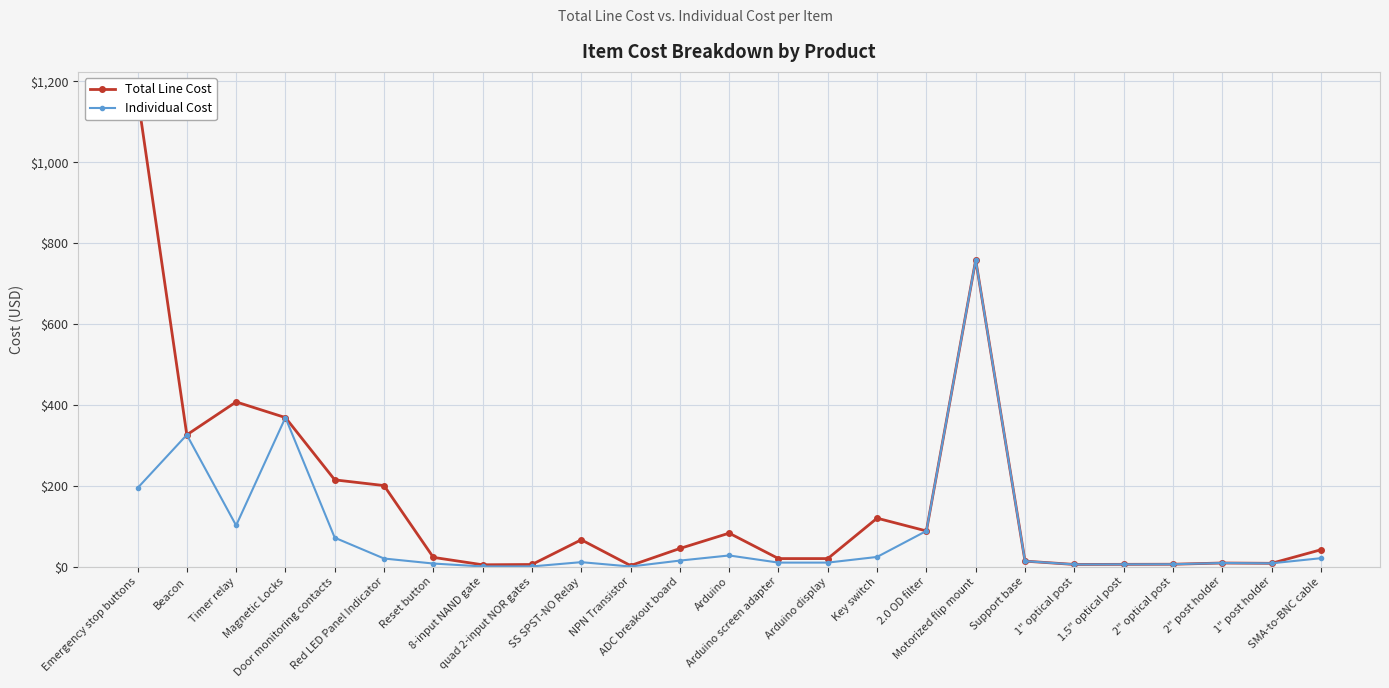

At which category does Individual Cost reach its first local peak?

Beacon